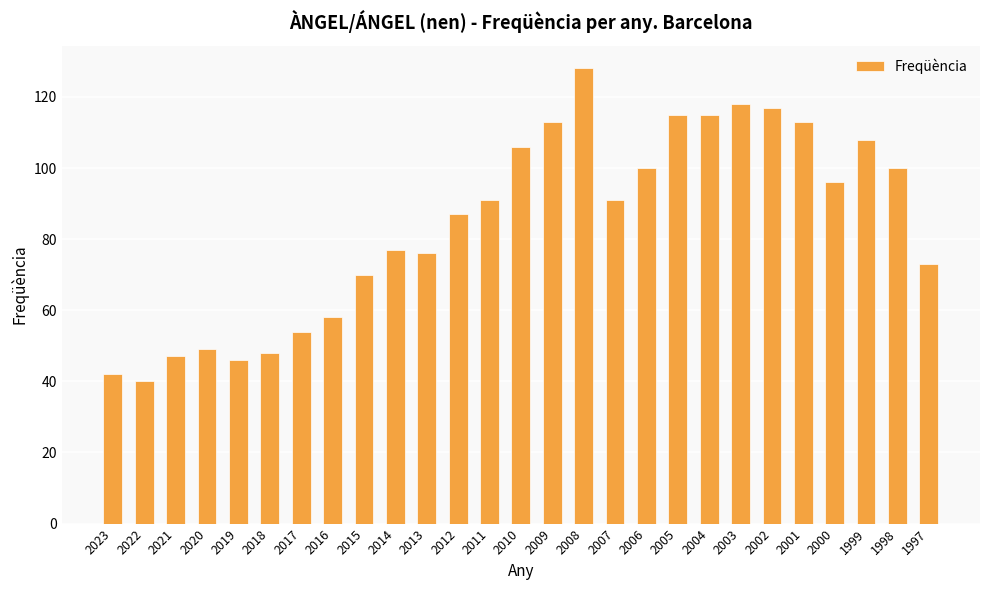

Reading left to right, extract all data points from this chart.

2023=42	2022=40	2021=47	2020=49	2019=46	2018=48	2017=54	2016=58	2015=70	2014=77	2013=76	2012=87	2011=91	2010=106	2009=113	2008=128	2007=91	2006=100	2005=115	2004=115	2003=118	2002=117	2001=113	2000=96	1999=108	1998=100	1997=73